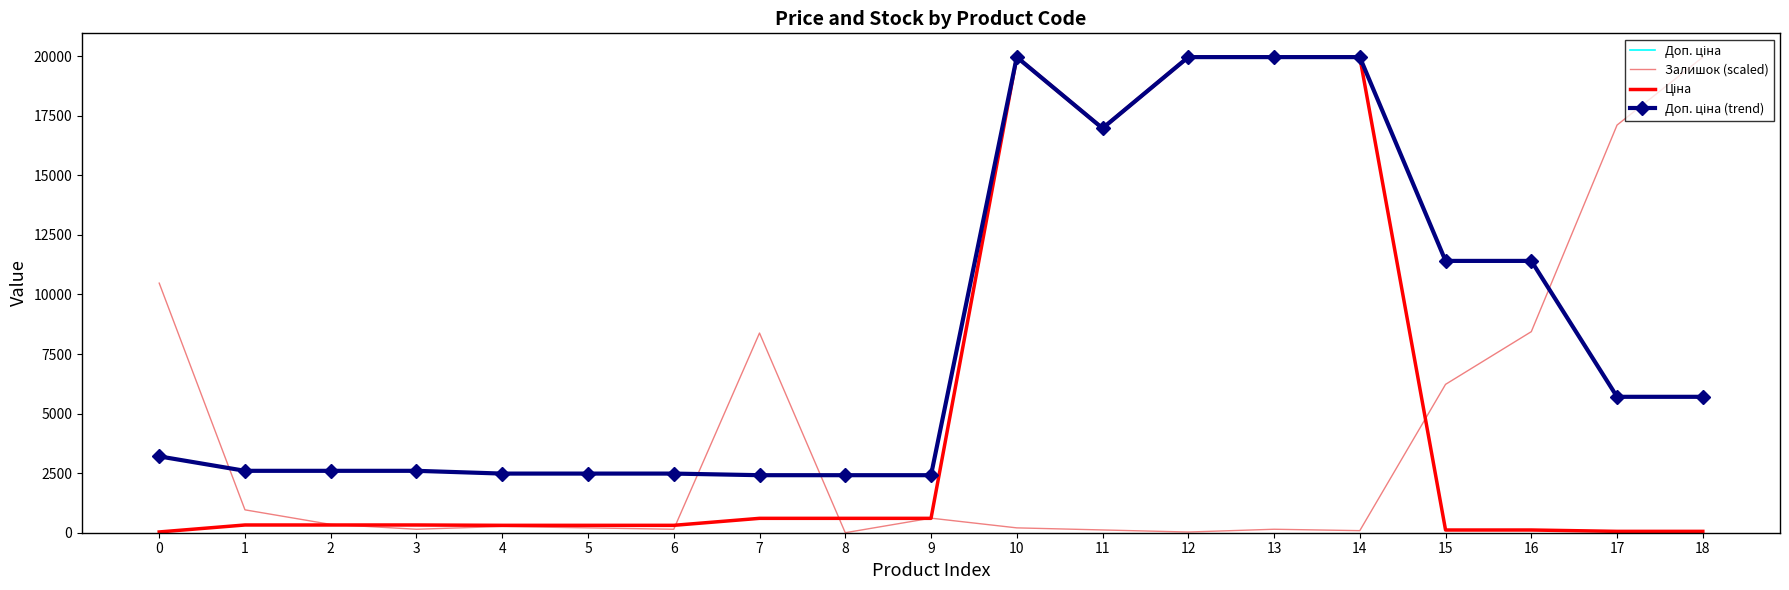

List the series in order of their peak value, highest first.

Доп. ціна, Залишок (scaled), Ціна, Доп. ціна (trend)